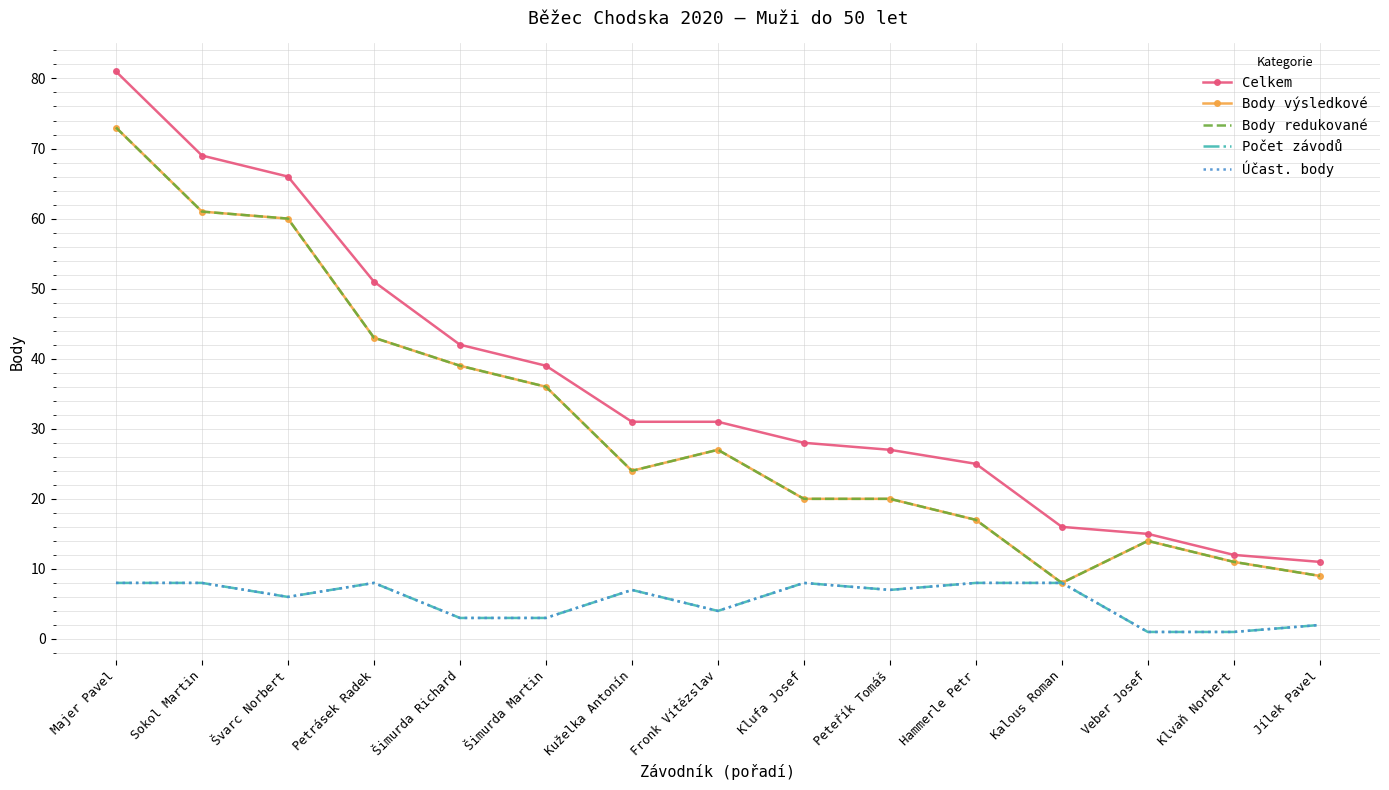

Which has a higher value, Kalous Roman or Hammerle Petr?

Hammerle Petr